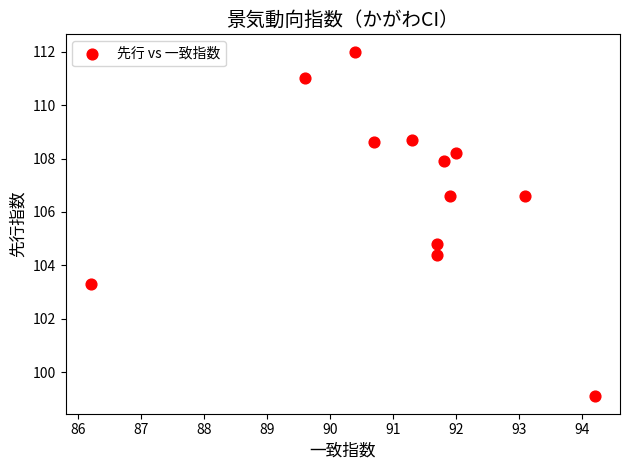

What is the range of X values (max minus min)?

8.0